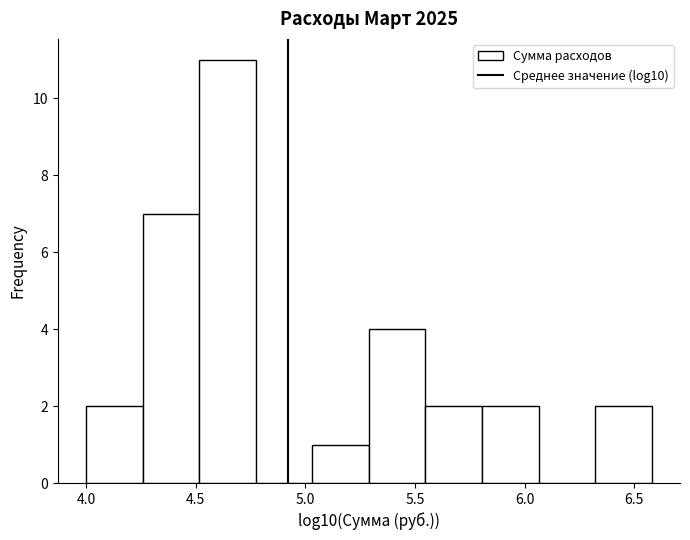

How tall is the bar that spans 4.00 to 4.25 on the x-axis? Neither the bar edges nor the heights are printed on the chart, so give them approximately, as read against the axes.

2